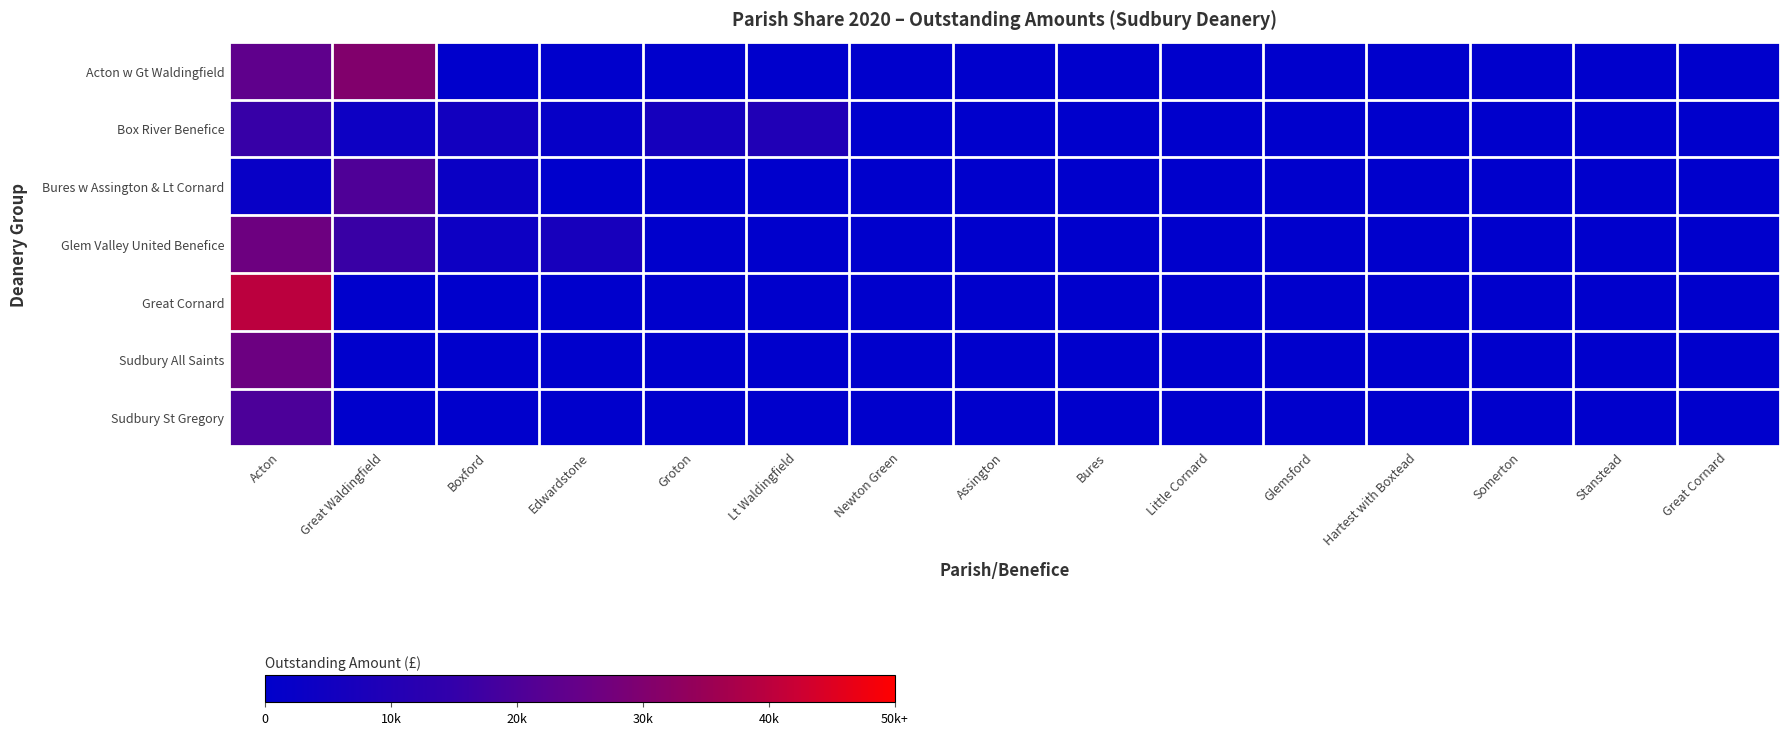

List the series in order of their peak value, lowest first.

Box River Benefice, Sudbury St Gregory, Bures w Assington & Lt Cornard, Sudbury All Saints, Glem Valley United Benefice, Acton w Gt Waldingfield, Great Cornard